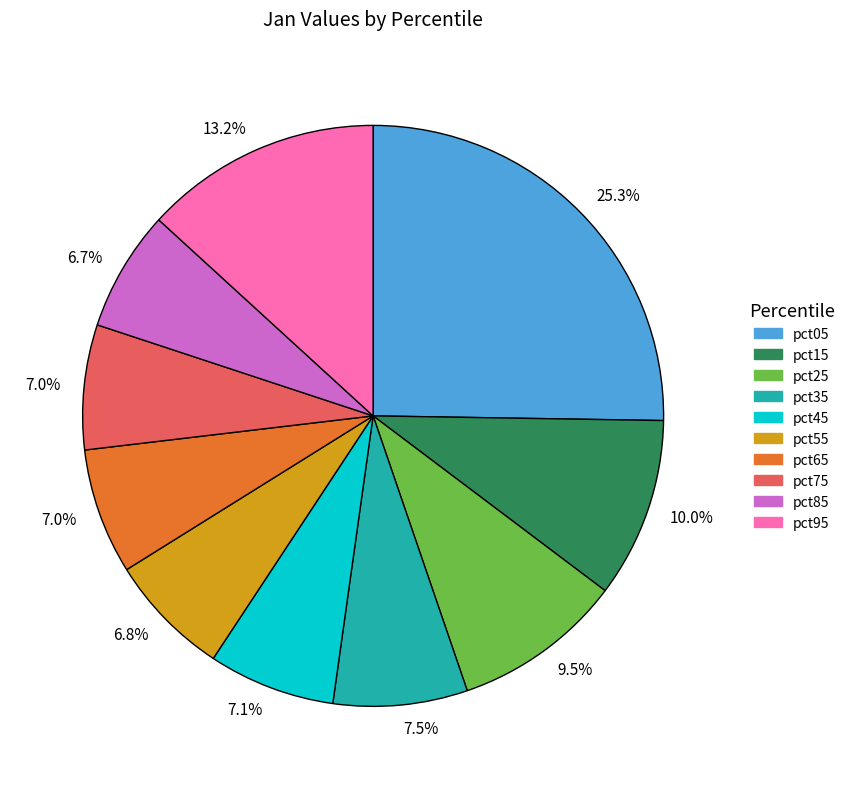

Is there a majority slice in this chart?

No